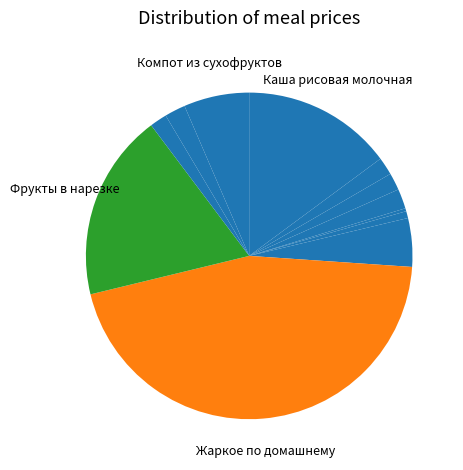

How many segments does this pie chart have?

12